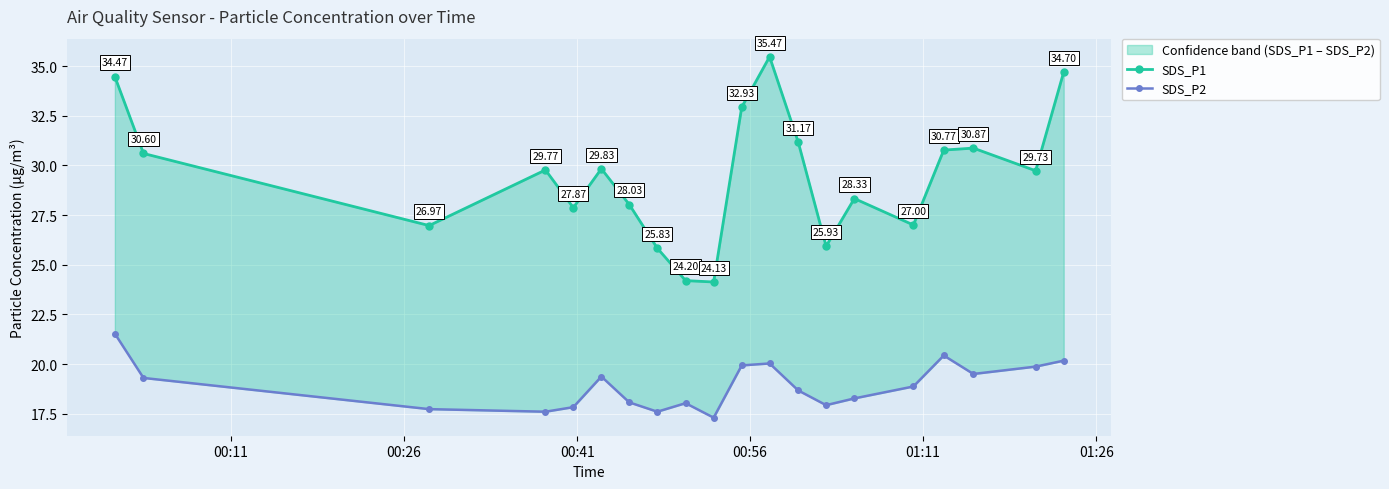

How many data points in SDS_P1 are less than 29?

9